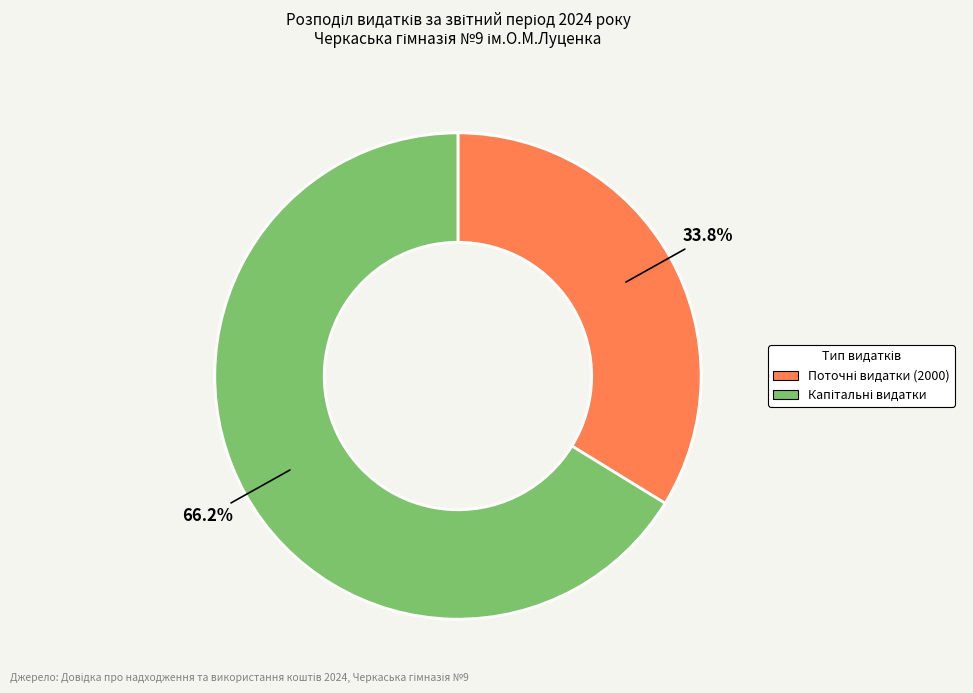

How many segments does this pie chart have?

2